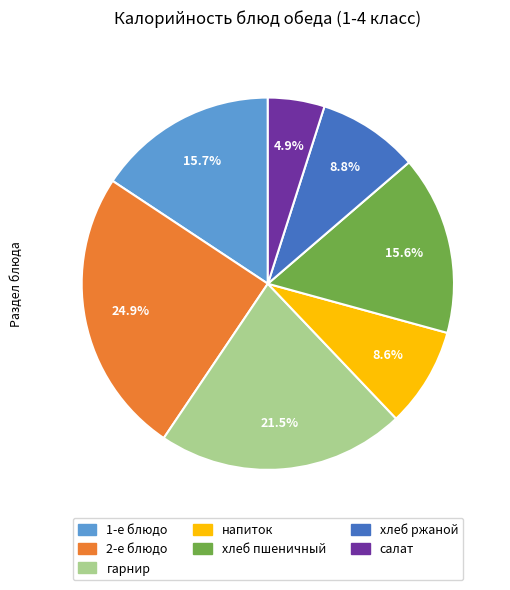

Which category has the biggest portion of the pie?

2-е блюдо